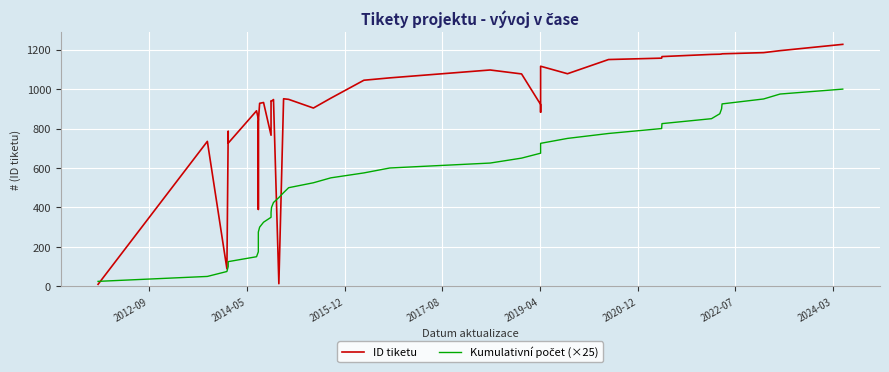

How many lines are shown in the chart?

2